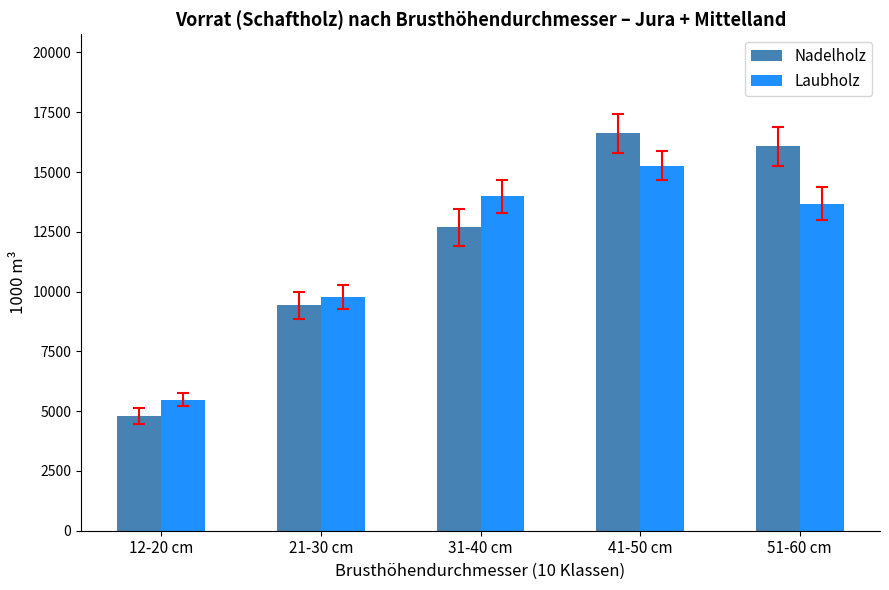

Which series has the widest spread of values?

Nadelholz